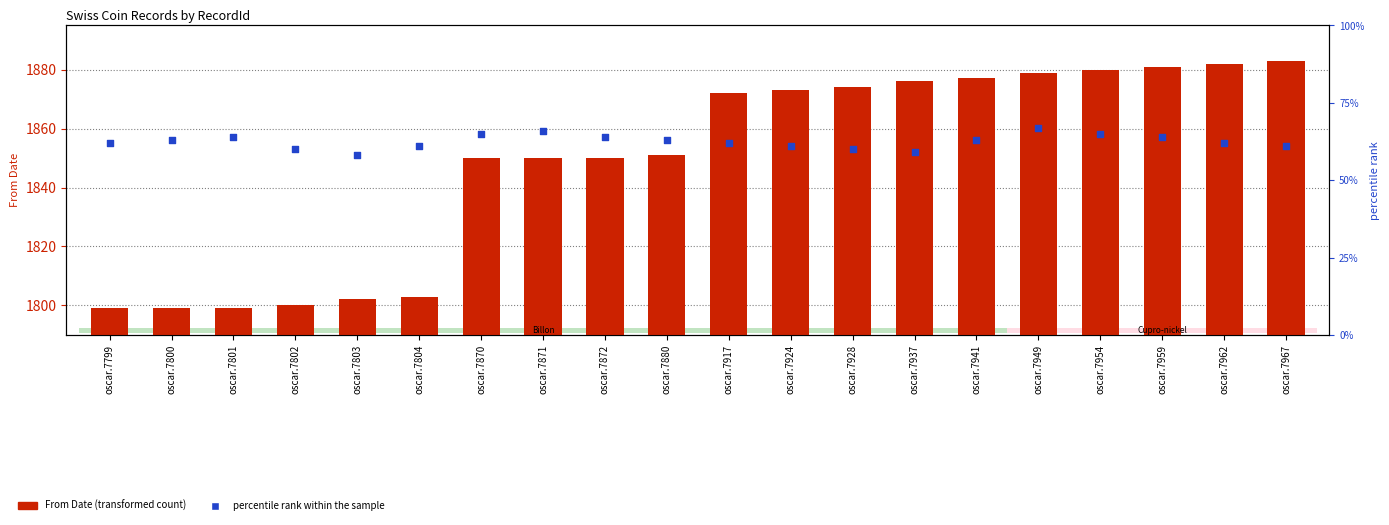

What are all the series names shown in the legend?

From Date, percentile rank within the sample